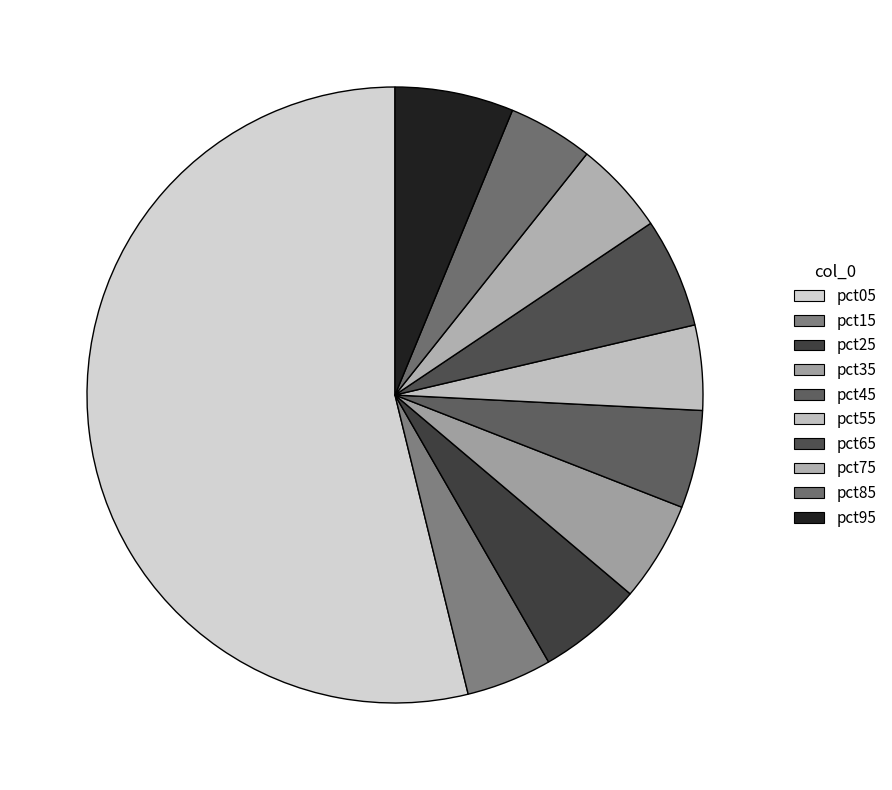

What is the change in value from pct15 to pct45?

+0.1